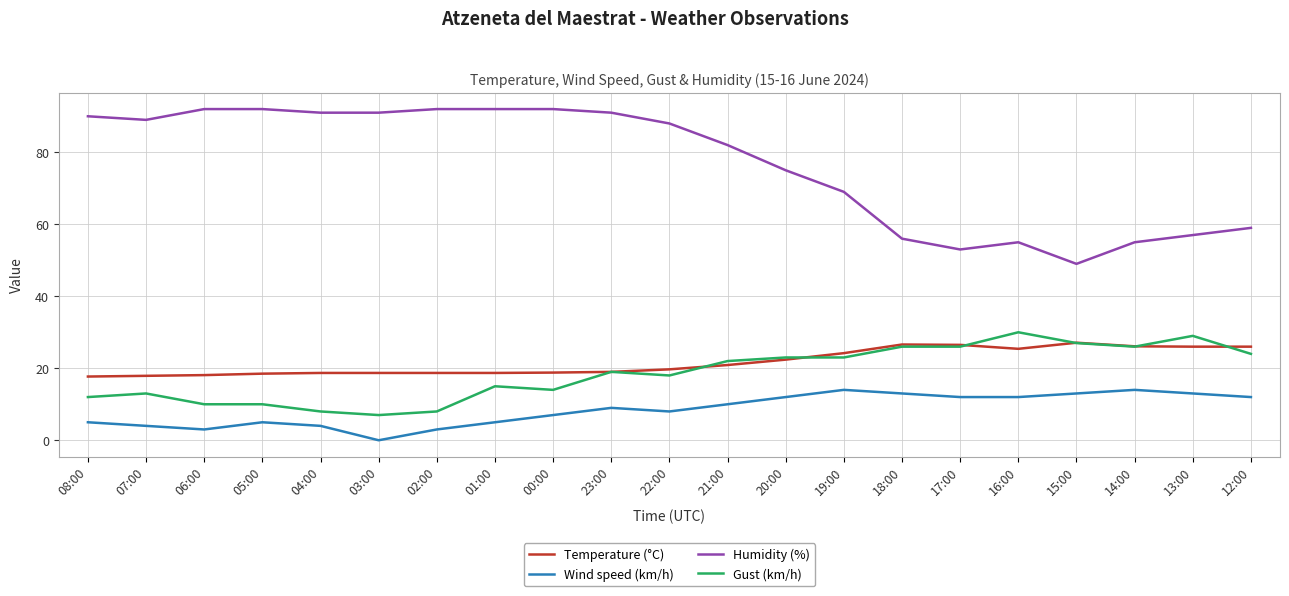

True or false: Temperature (°C) and Wind speed (km/h) intersect in this chart.

False